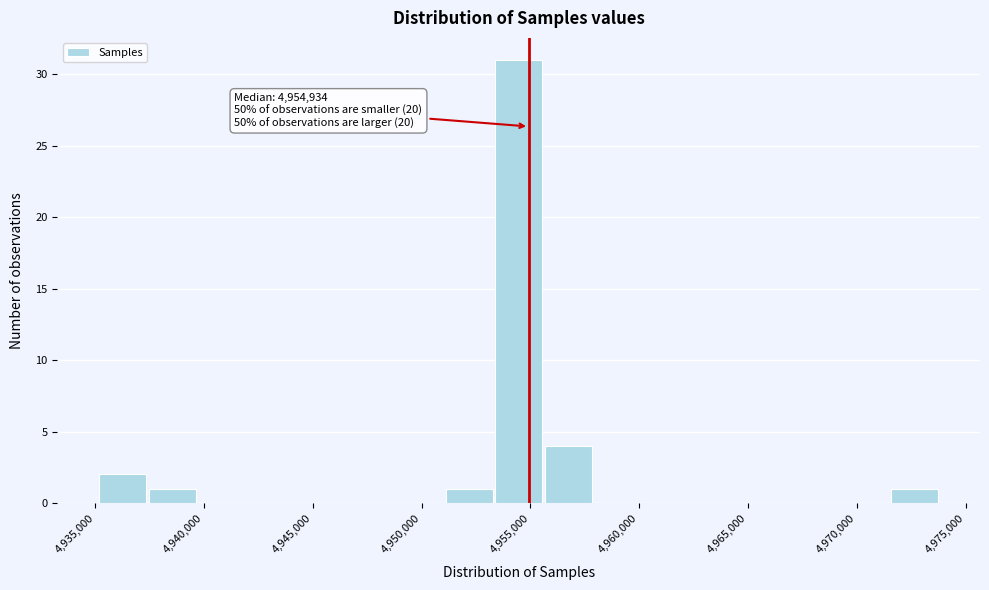

Over which range of the x-axis is the bar tallest?

4953500 to 4955500